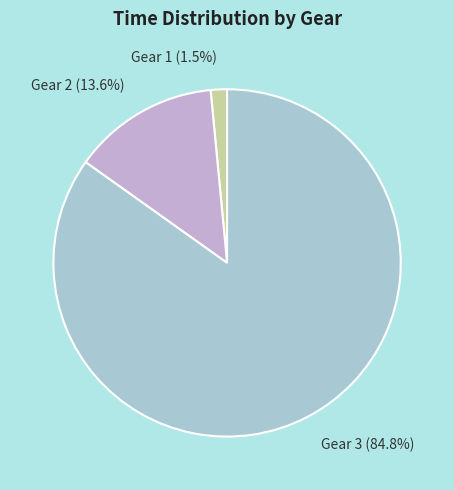

Between Gear 3 (84.8%) and Gear 2 (13.6%), which is larger?

Gear 3 (84.8%)